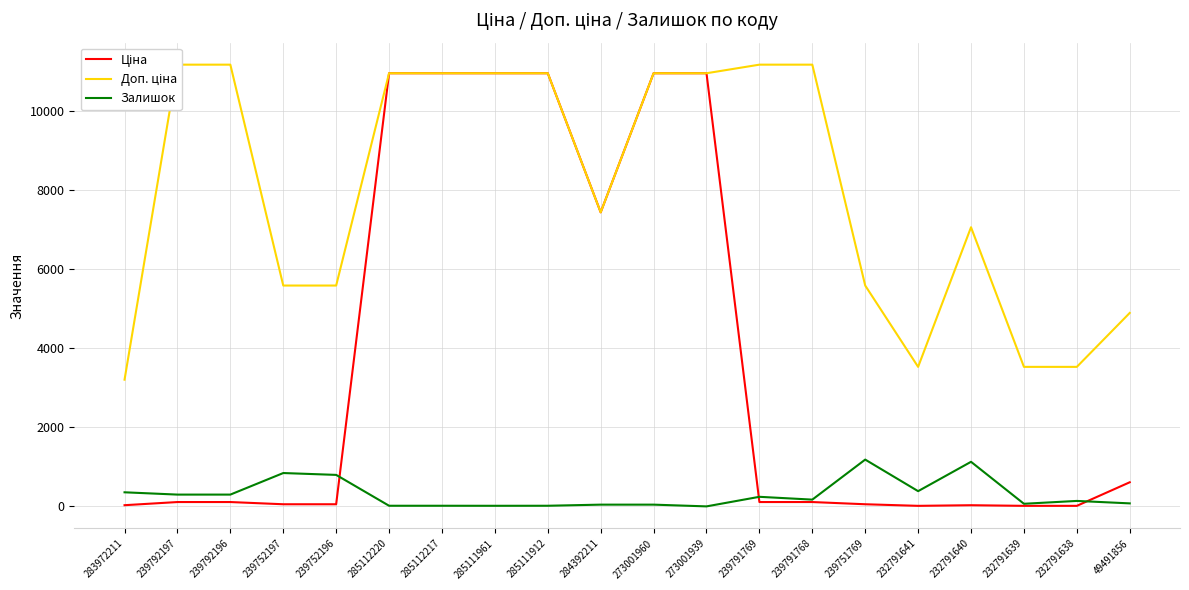

Rank the series at 285112217 from highest to lowest value.

Ціна, Доп. ціна, Залишок